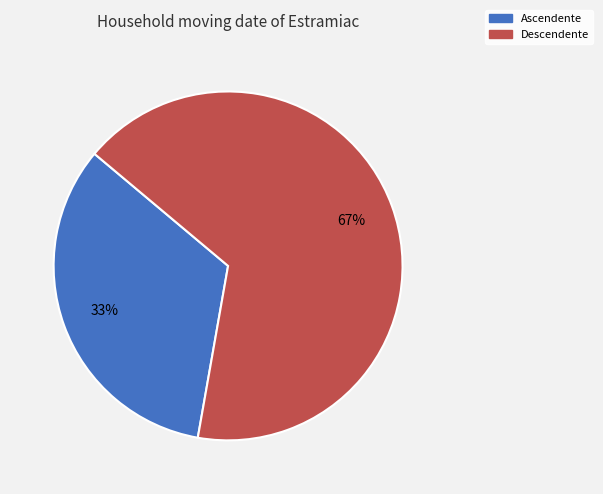

Is it true that Descendente is 77% of the pie?

False